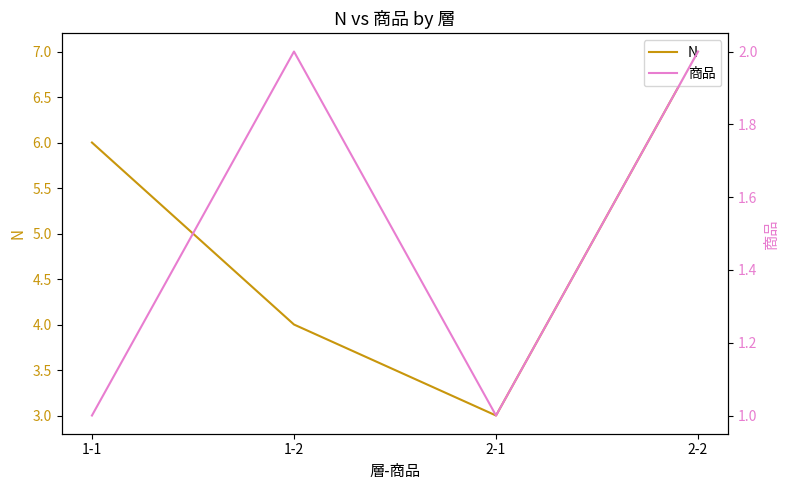

Which series changed the most between 1-2 and 2-2?

N